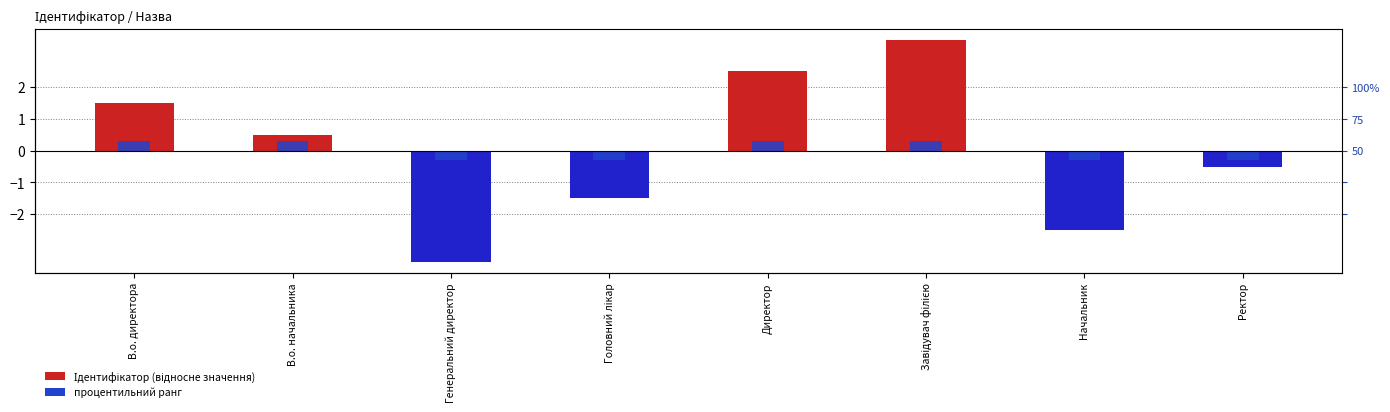

Are the bars horizontal?

No